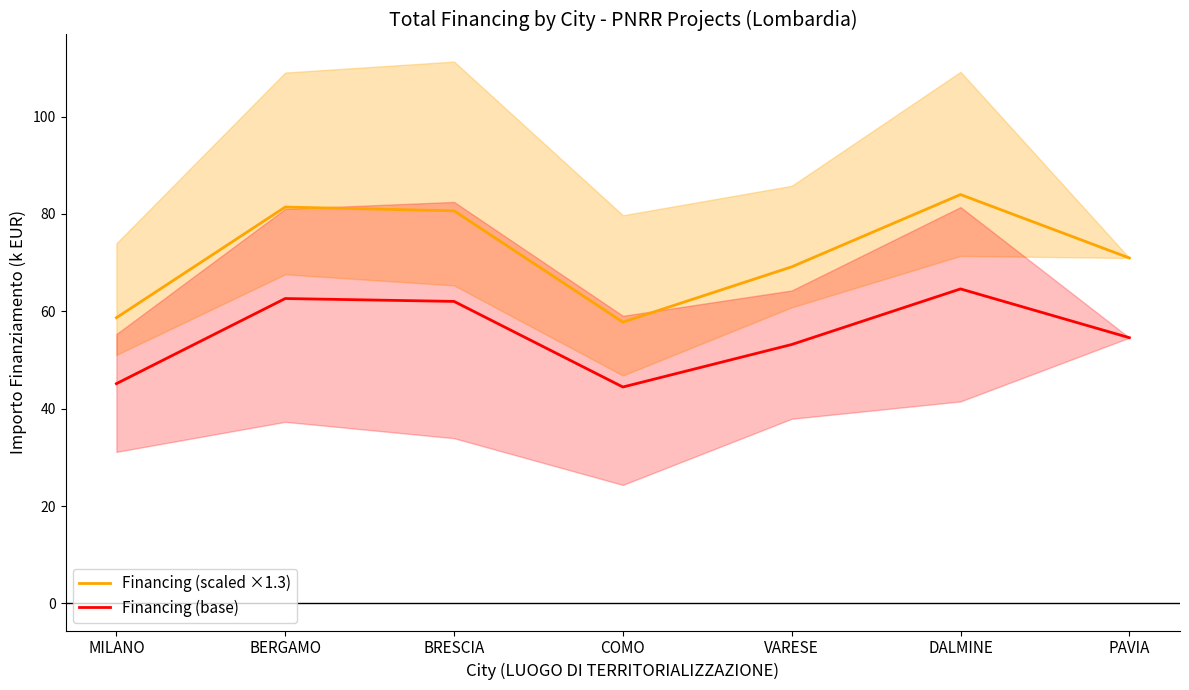

Does the chart have visible grid lines?

No